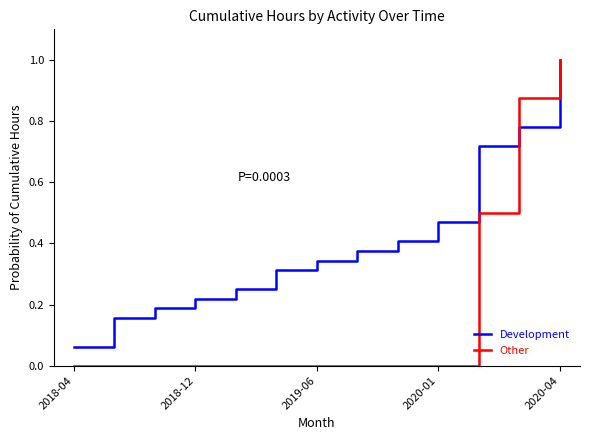

Which series has the largest total across all categories?

Development